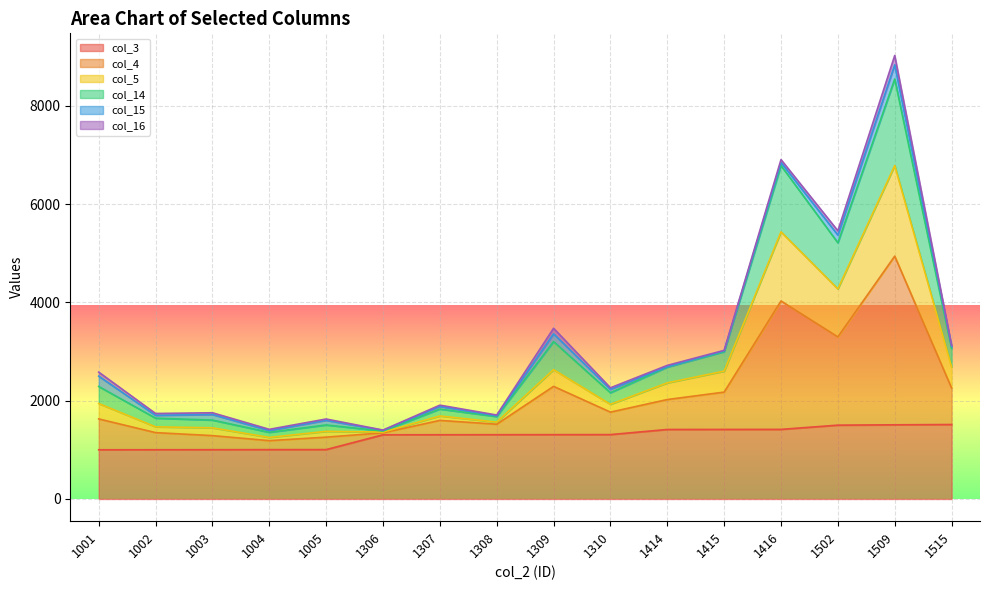

At which category is the sum across all series the highest?

1509